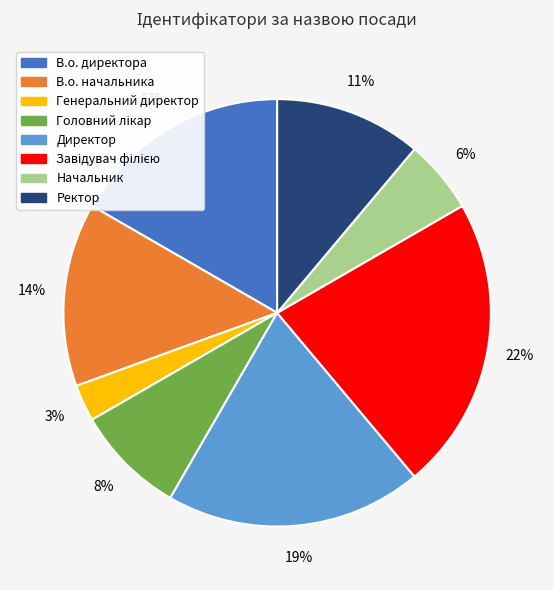

To the nearest percent, what is the average slice percentage?

12%